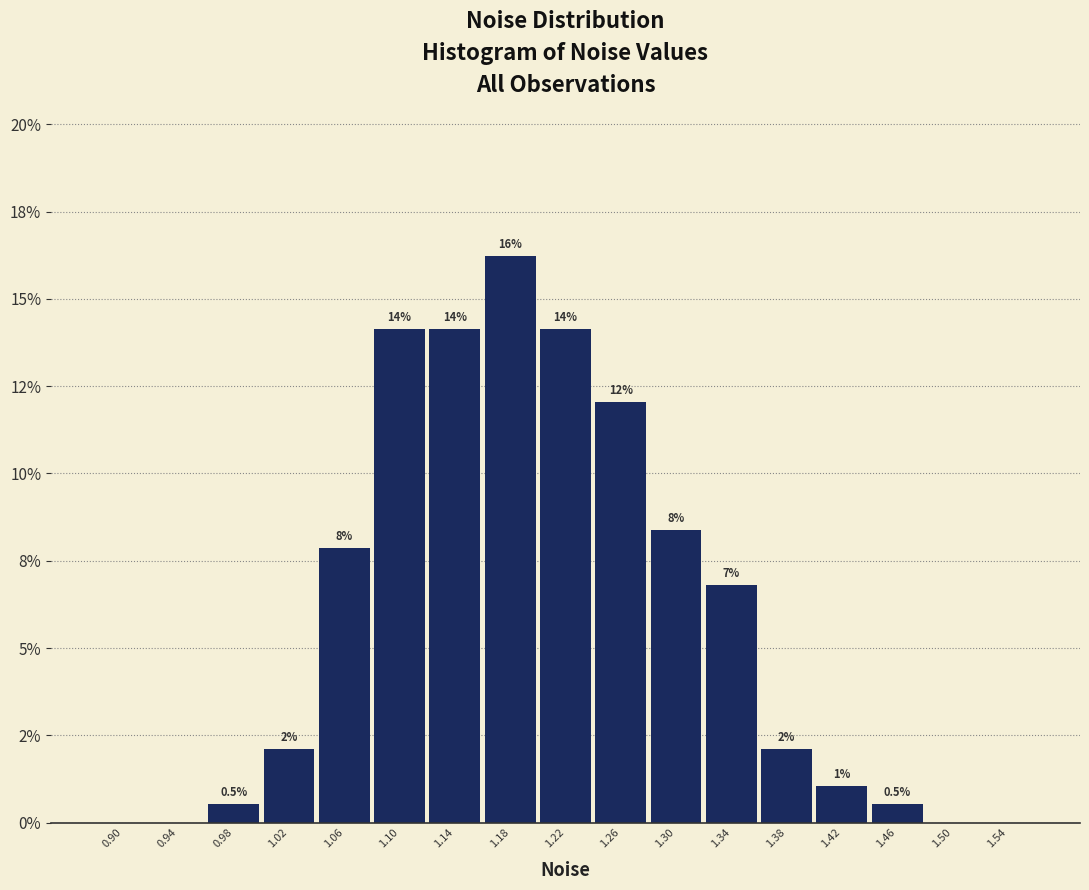

Are the bars horizontal?

No